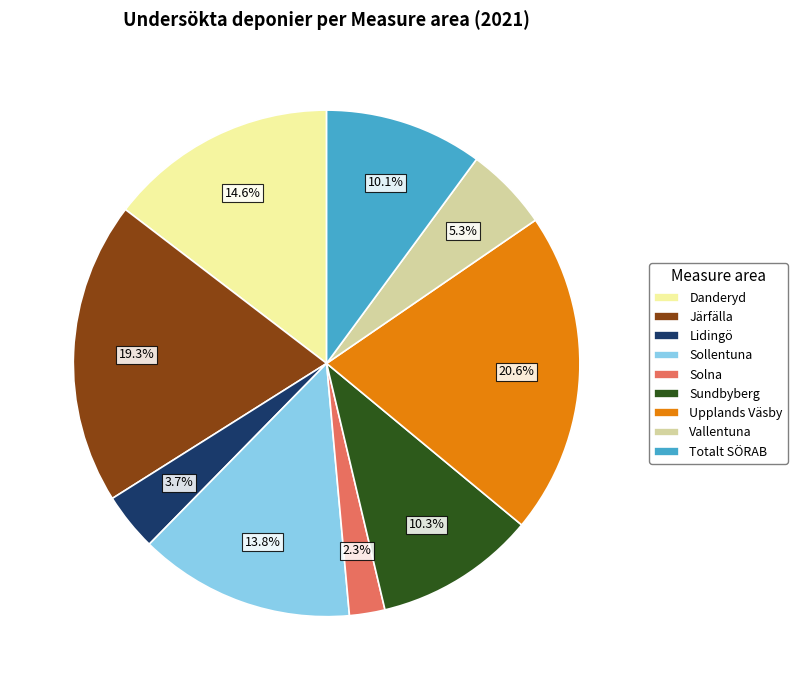

Which category has the biggest portion of the pie?

Upplands Väsby